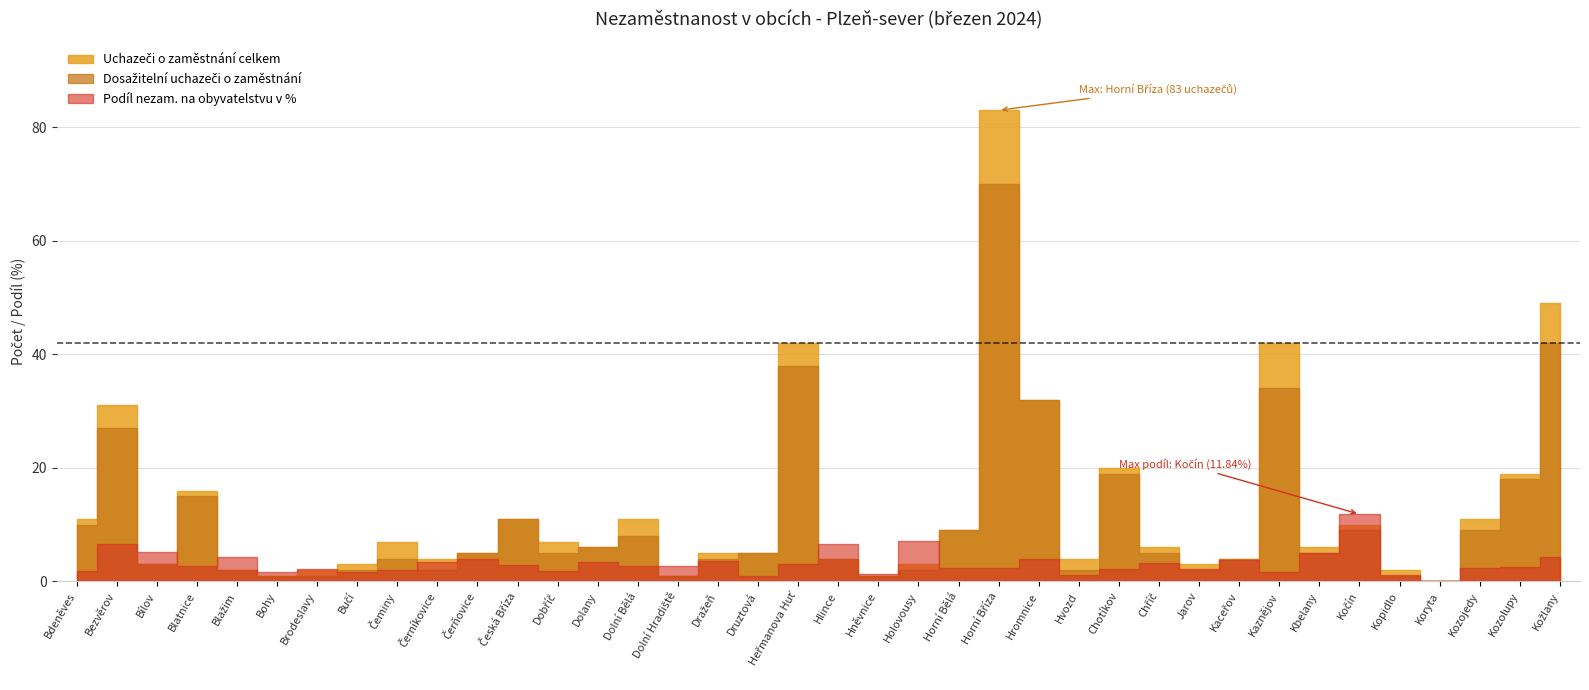

Which has a higher value, Kopidlo or Blažim?

Kopidlo